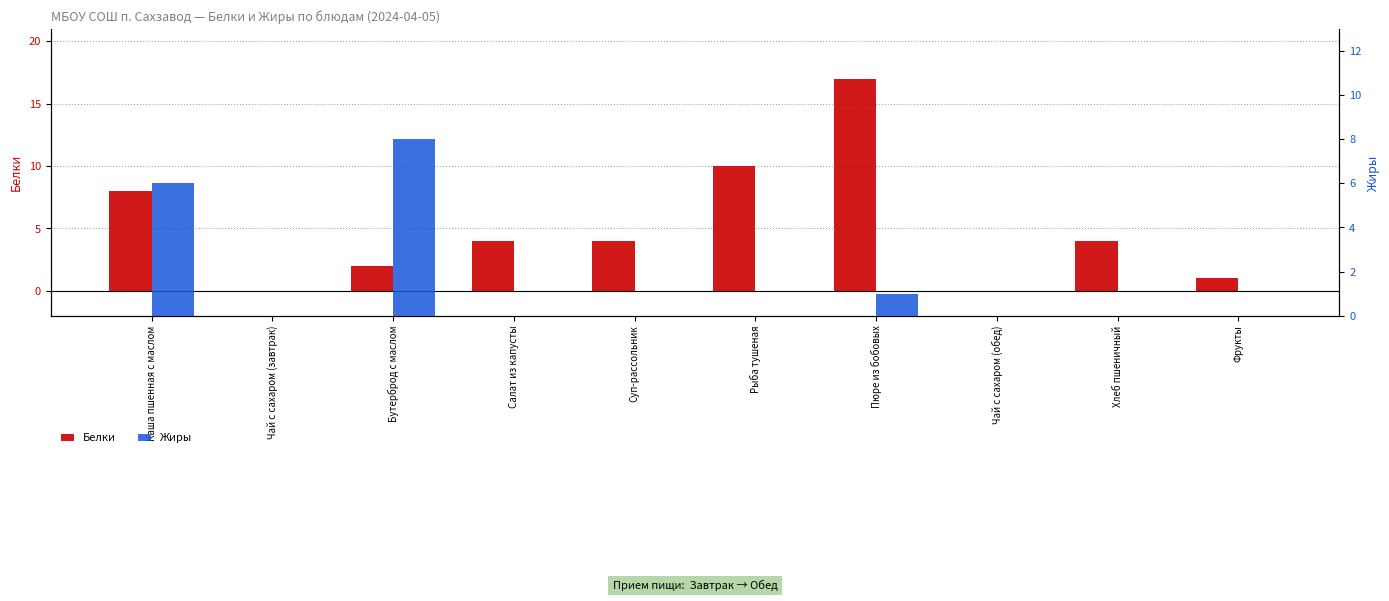

What is the difference between the maximum and minimum values in the Белки series?

17